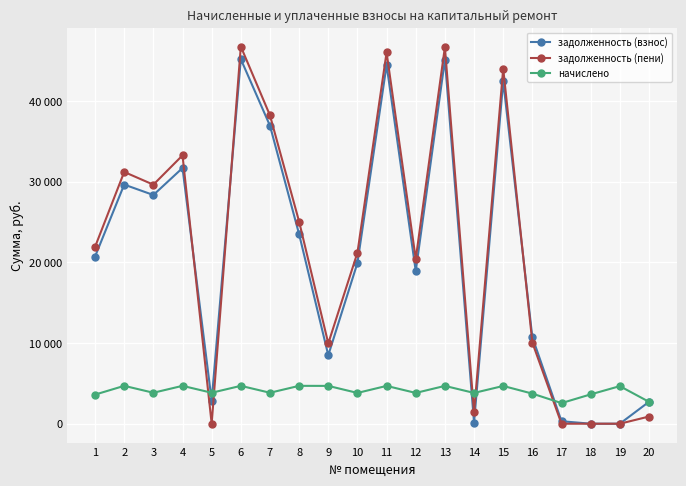

What are all the series names shown in the legend?

задолженность (взнос), задолженность (пени), начислено